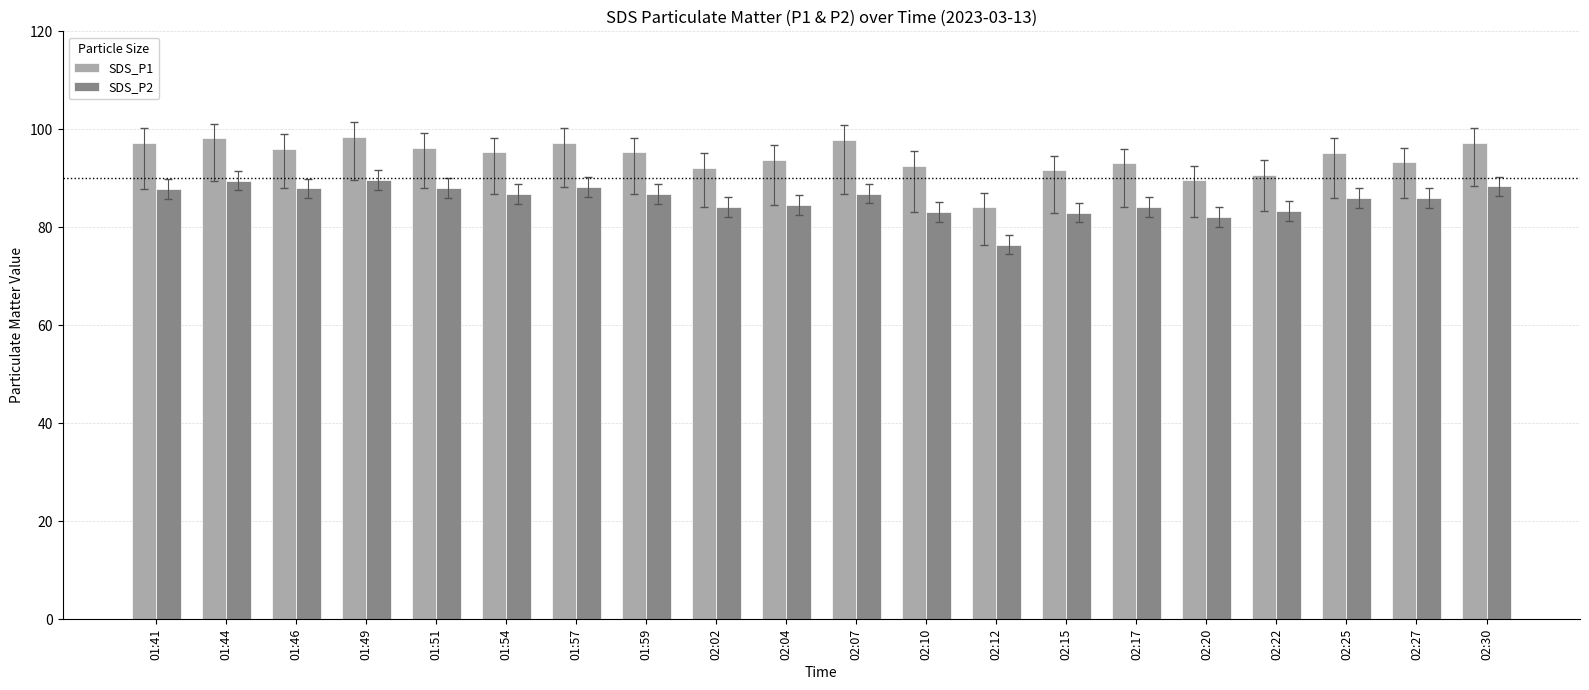

What position from the left is 02:04?

10